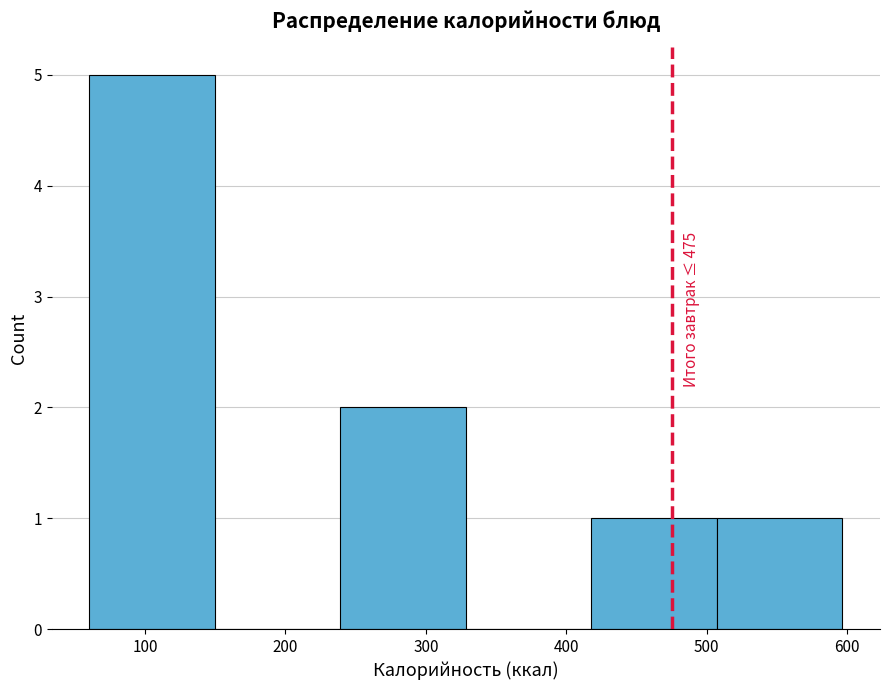

Over which range of the x-axis is the bar tallest?

60 to 150